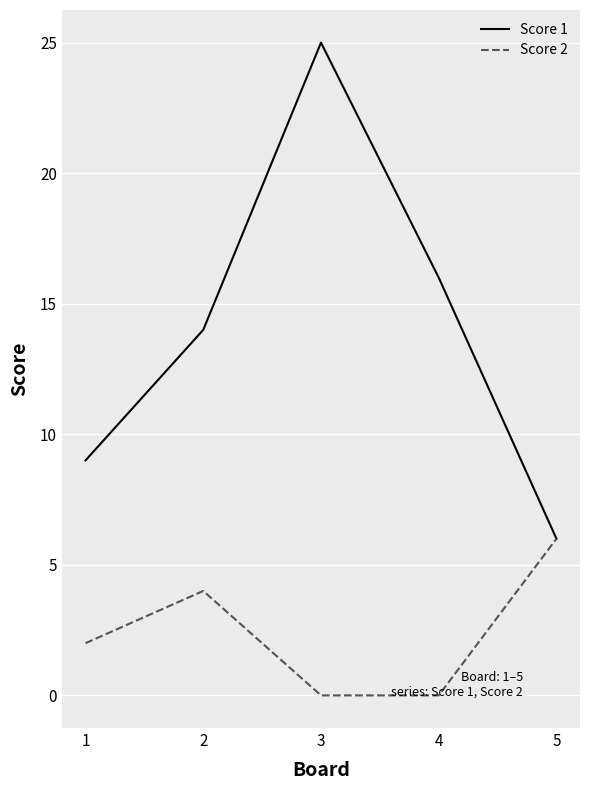

What is the total value across all series at 1?

11